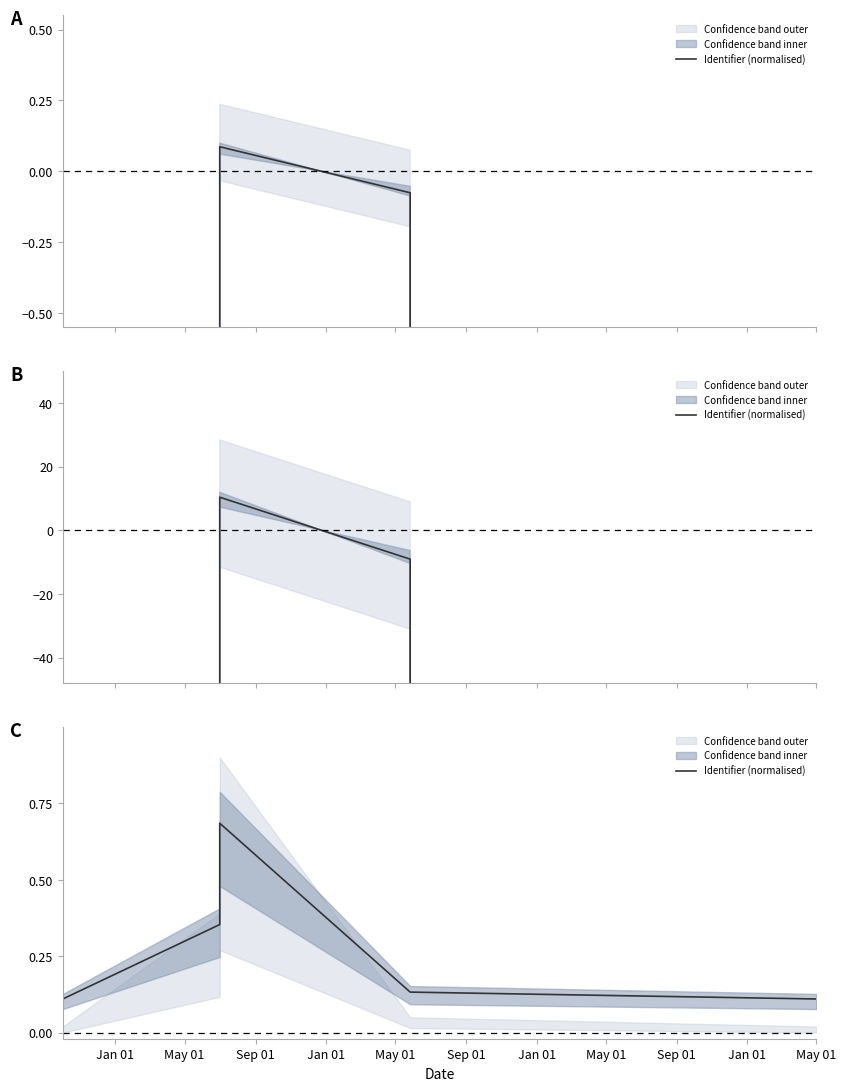

At which category does the chart reach its peak across all series?

Sep 01